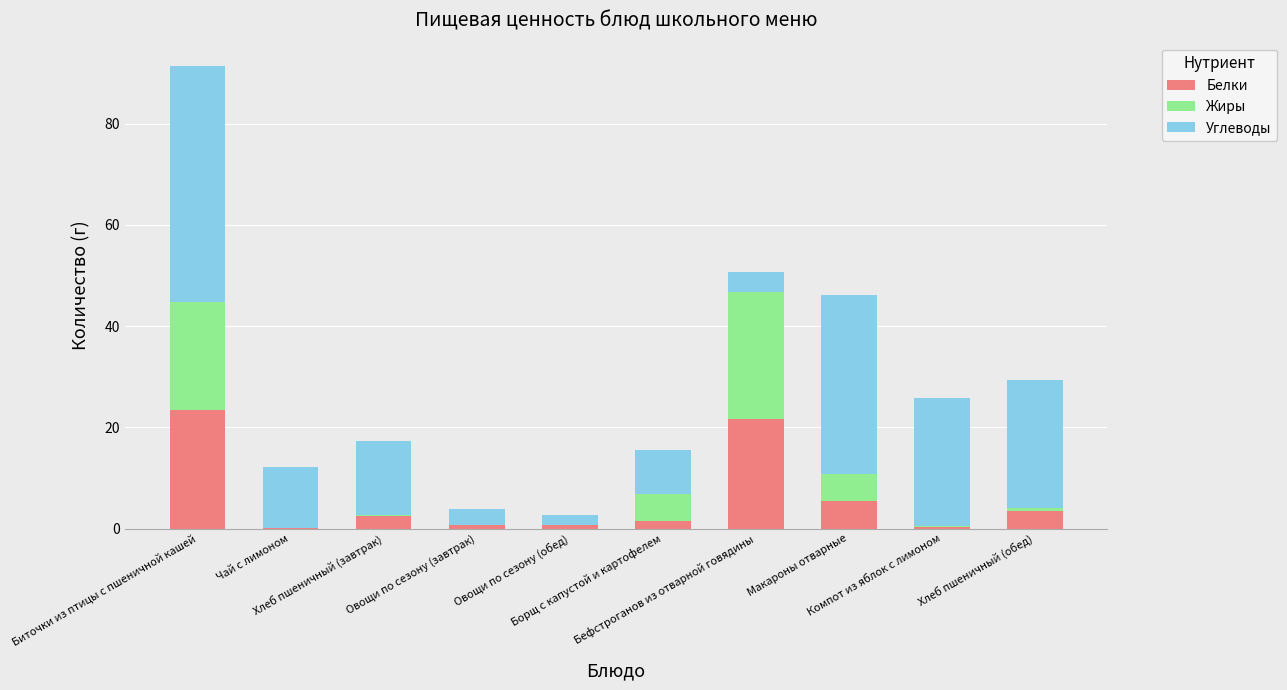

What is the sum of all Белки values?

59.9